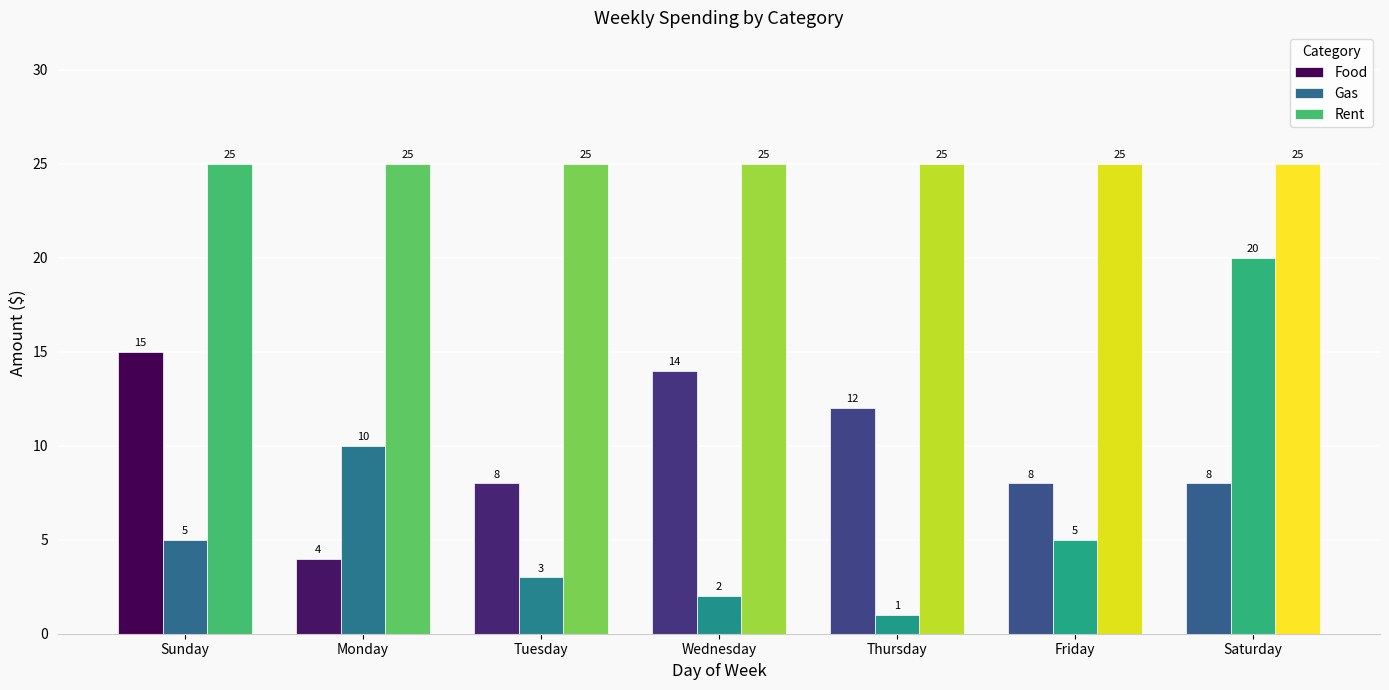

What is the approximate value of Food at Sunday, to the nearest 10?

20